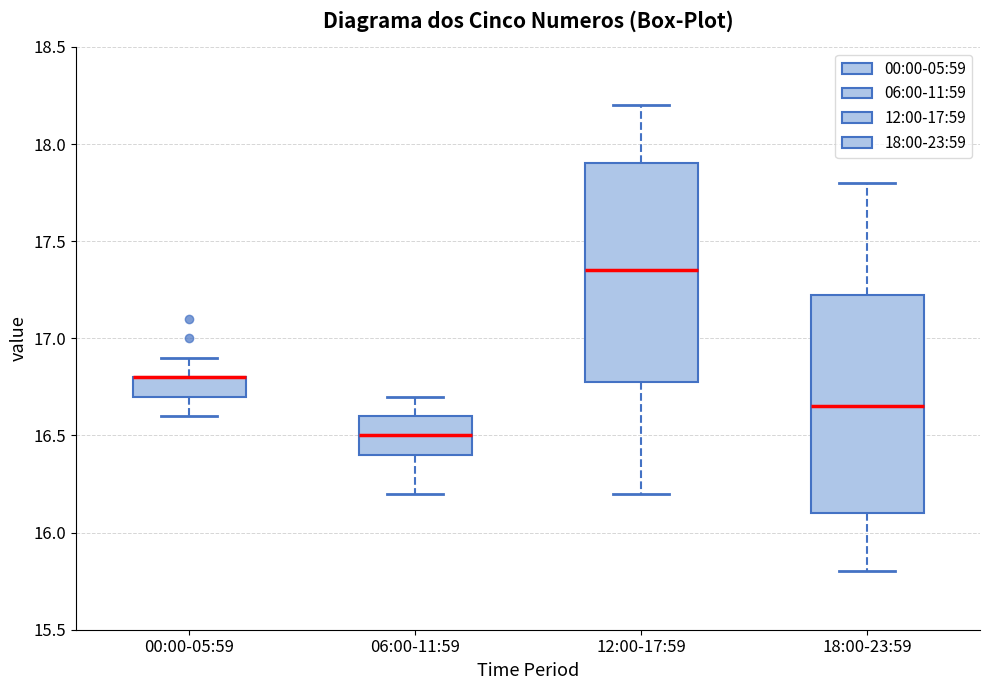

Where is the upper edge of the box for 00:00-05:59 on the y-axis? The values are not printed on the chart, so give them approximately, as read against the axis.

16.80